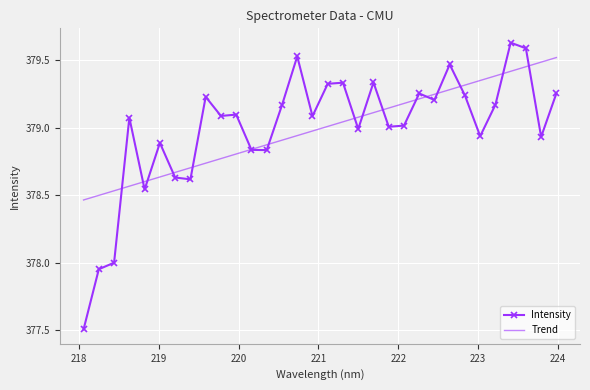

Which series has the widest spread of values?

Intensity